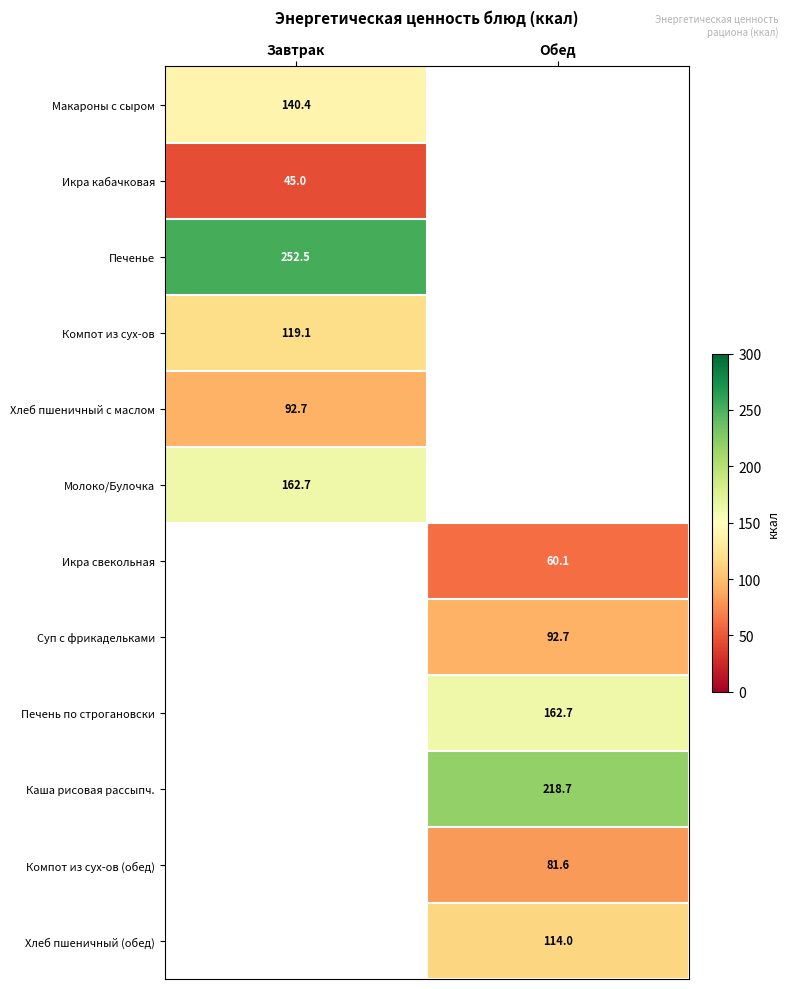

Is it true that Икра свекольная equals 89.2 at Обед?

False